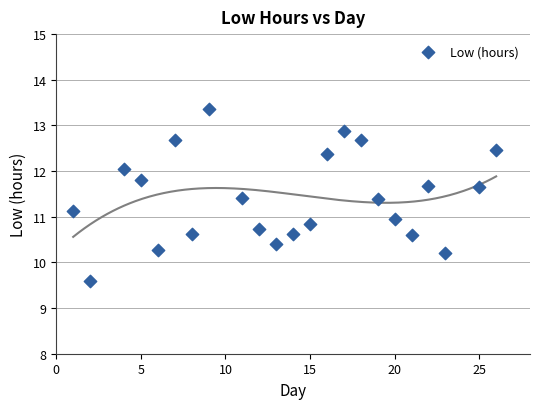

What is the range of Y values (max minus min)?

3.8